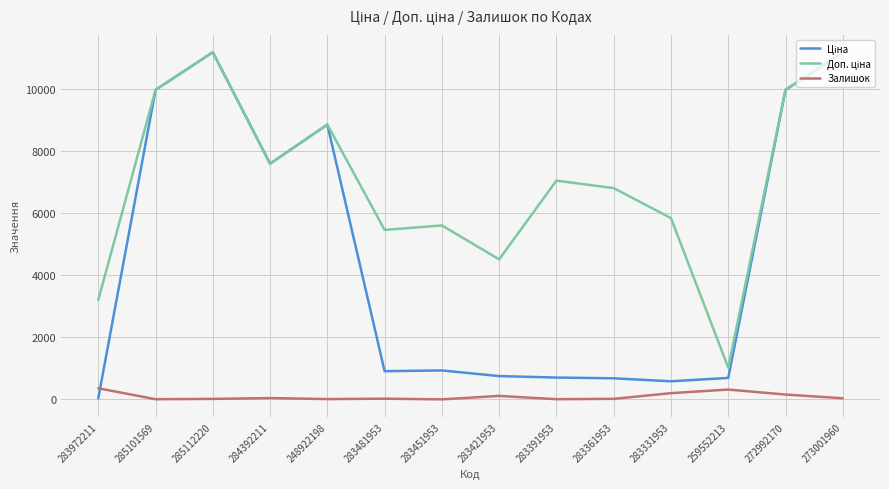

Is it true that Залишок equals 360.0 at 283972211?

True